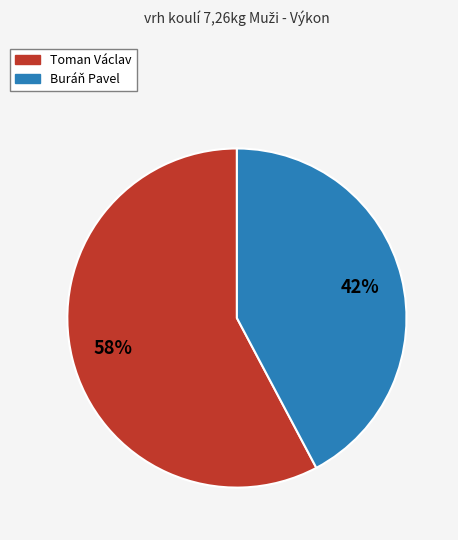

How many segments does this pie chart have?

2